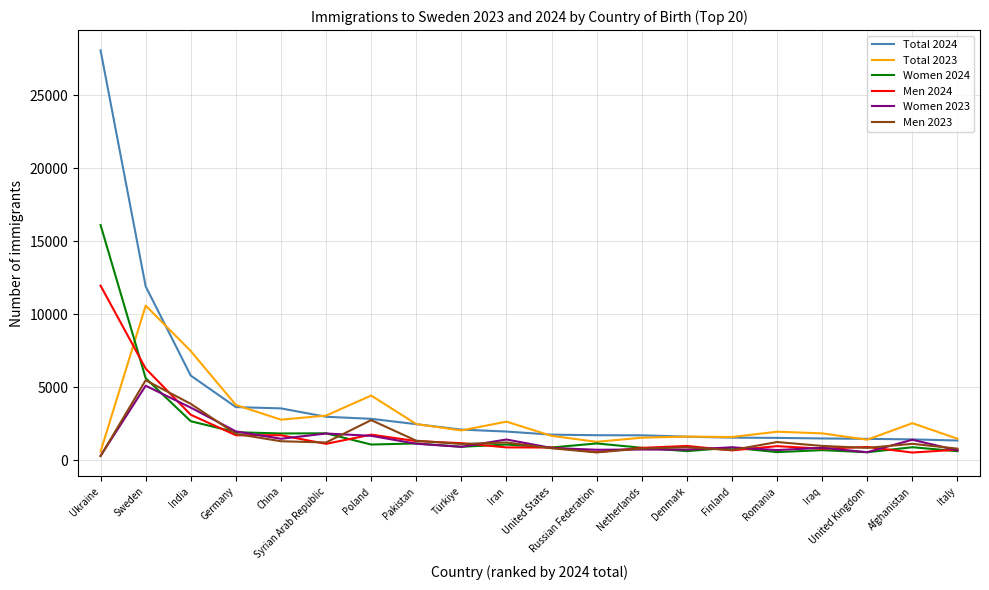

How many values in the Men 2023 series are below 1134?

10